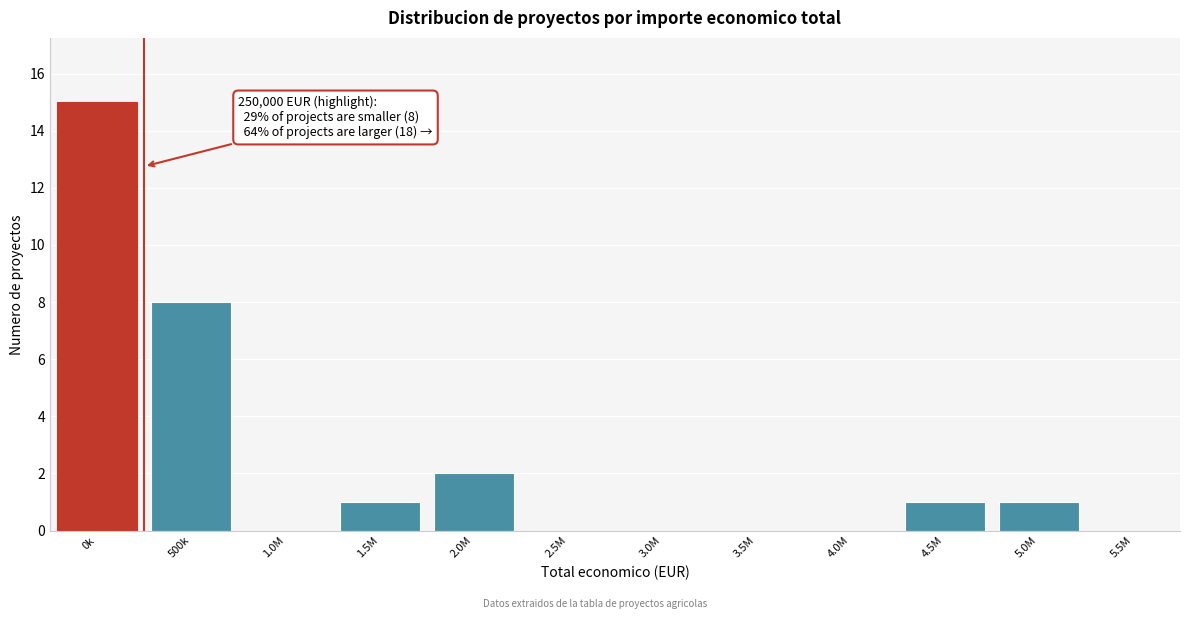

Reading left to right, transcribe all the data shown in this chart.

0k=15	500k=8	1.0M=0	1.5M=1	2.0M=2	2.5M=0	3.0M=0	3.5M=0	4.0M=0	4.5M=1	5.0M=1	5.5M=0